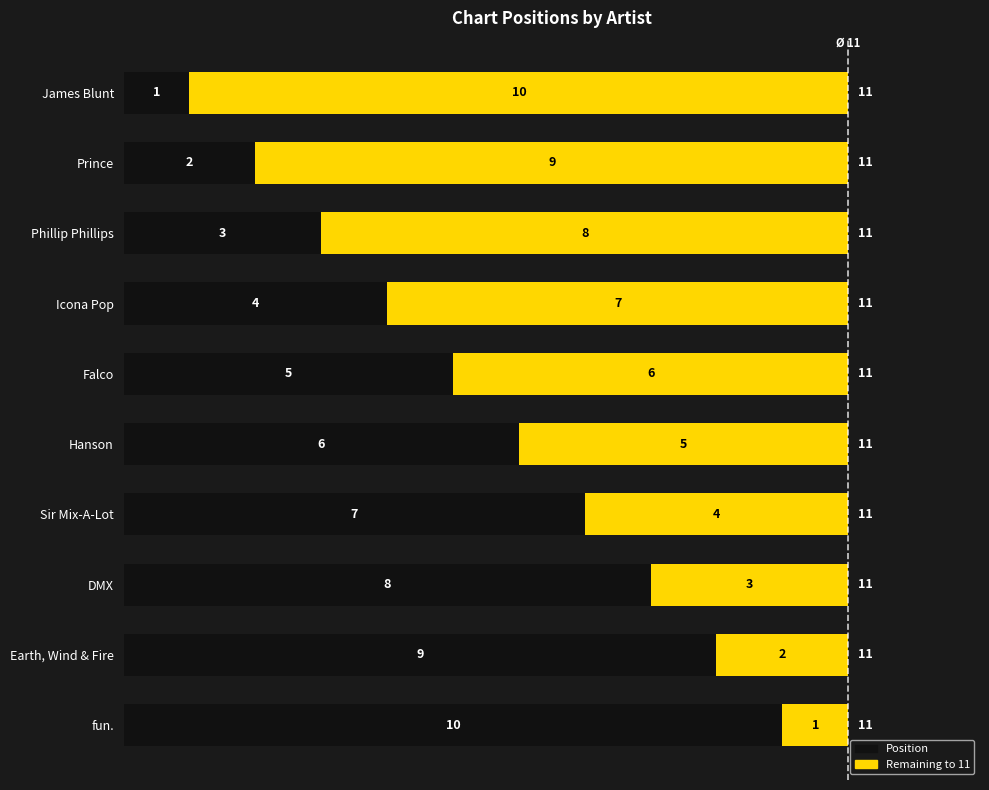

What is the average value of the Position series?

6